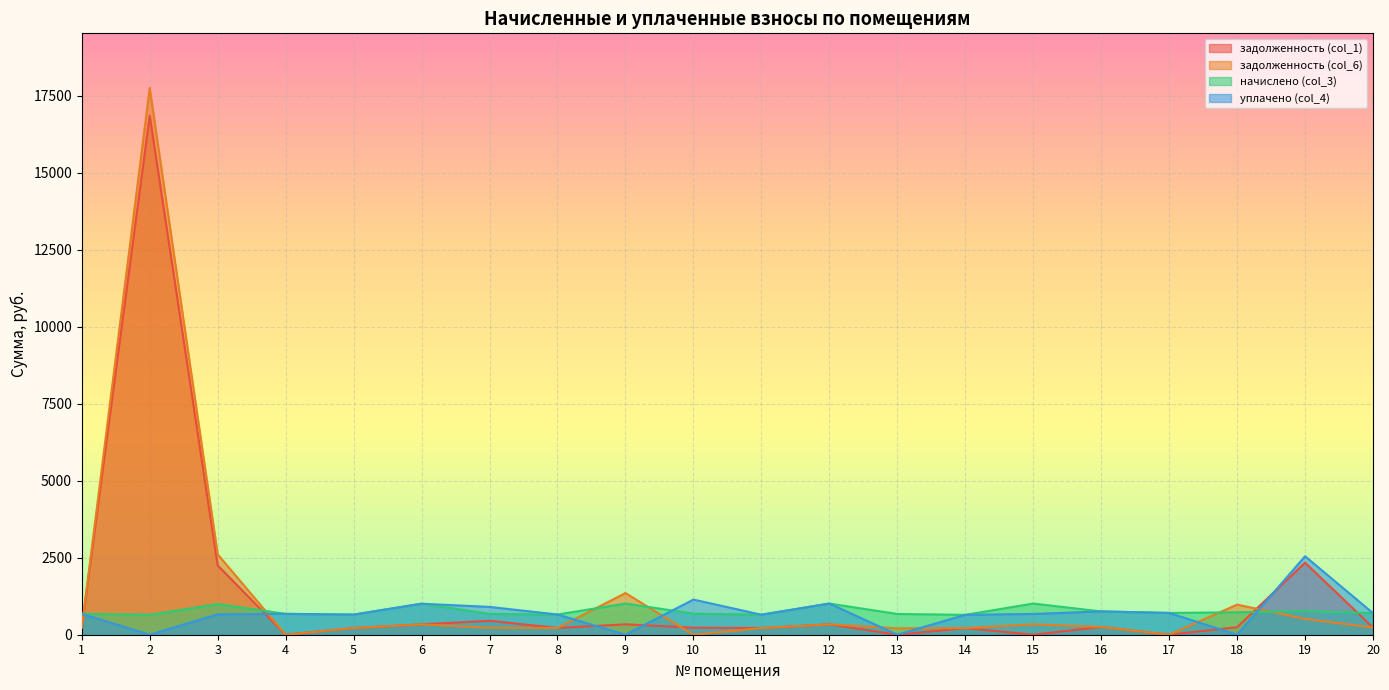

What is the value of the начислено (col_3) point at the 5th from the left?

653.5